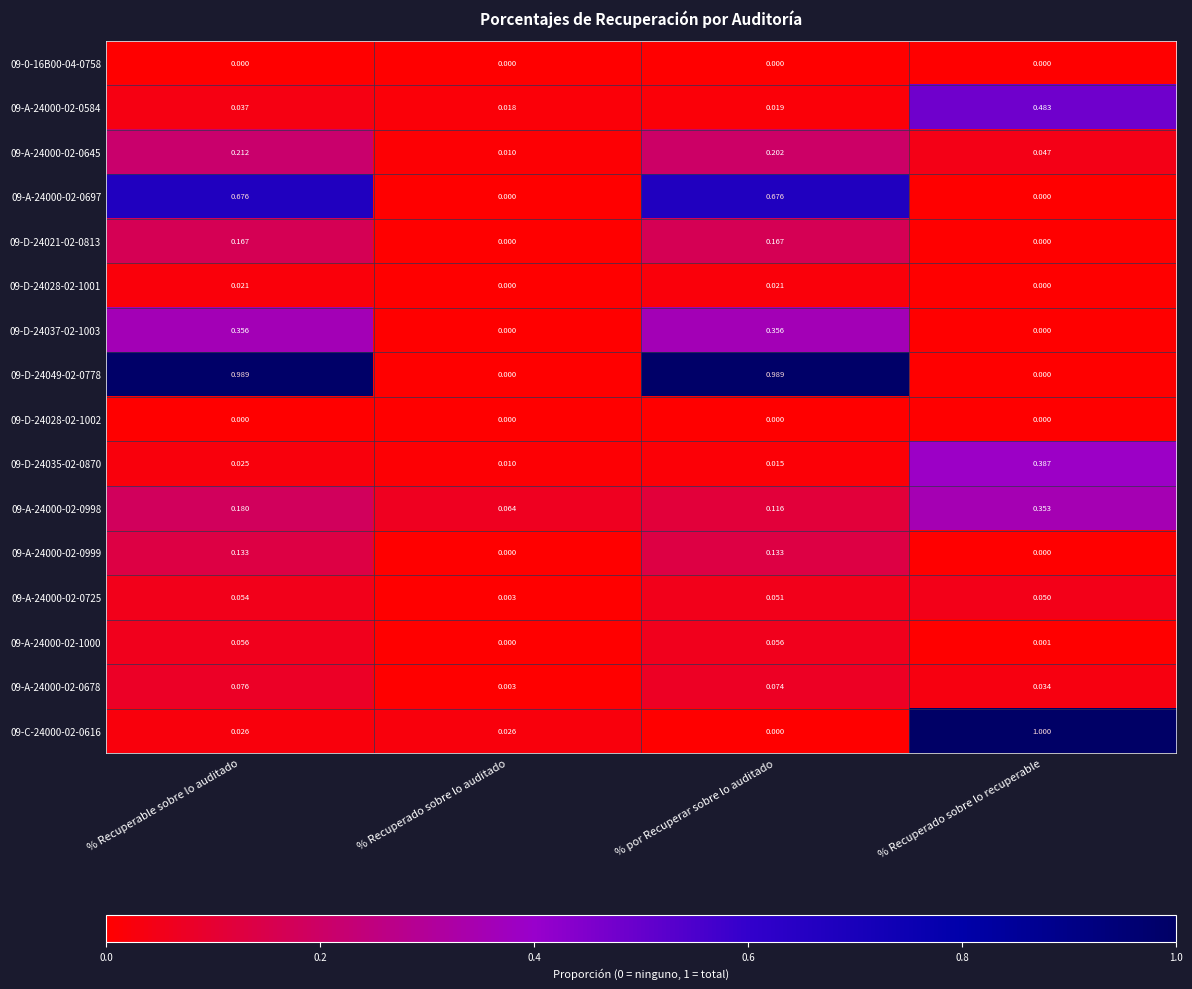

At which category is the sum across all series the highest?

% Recuperable sobre lo auditado